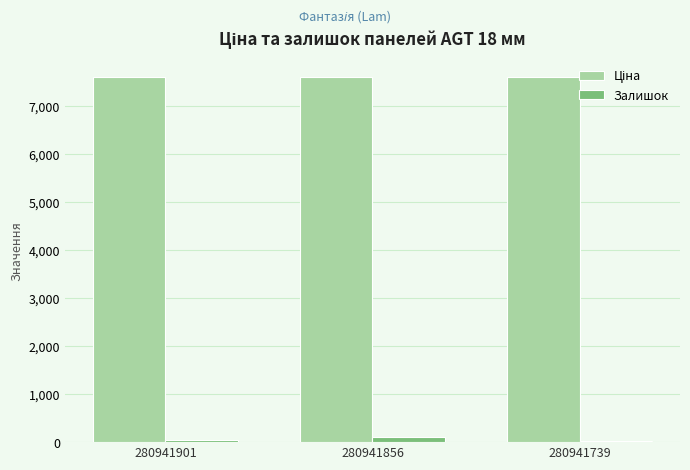

True or false: Залишок has a value of 41.0 at 280941901.

True